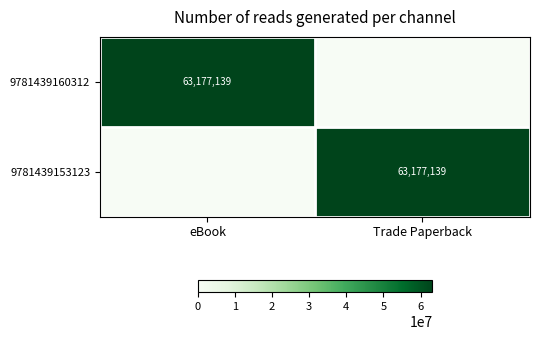

What is the difference between the maximum and minimum values in the 9781439153123 series?

63177139